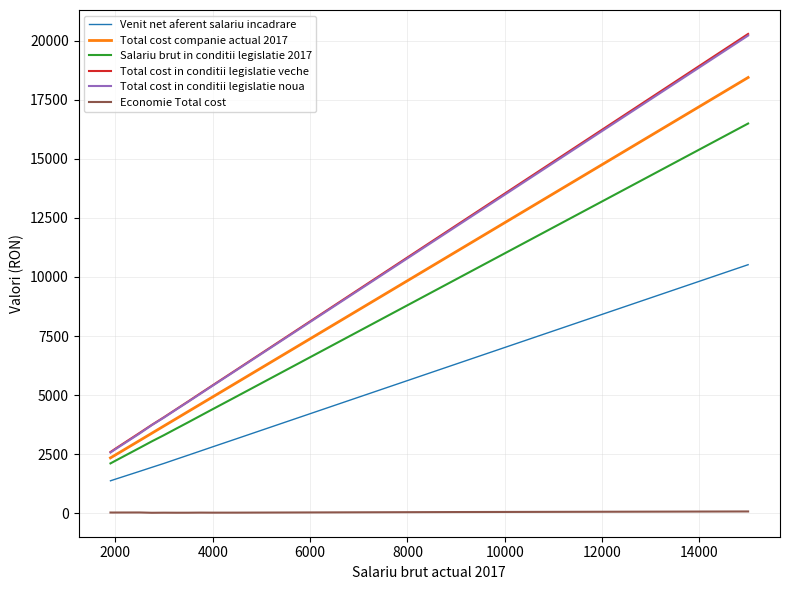

What are all the series names shown in the legend?

Venit net aferent salariu incadrare, Total cost companie actual 2017, Salariu brut in conditii legislatie 2017, Total cost in conditii legislatie veche, Total cost in conditii legislatie noua, Economie Total cost